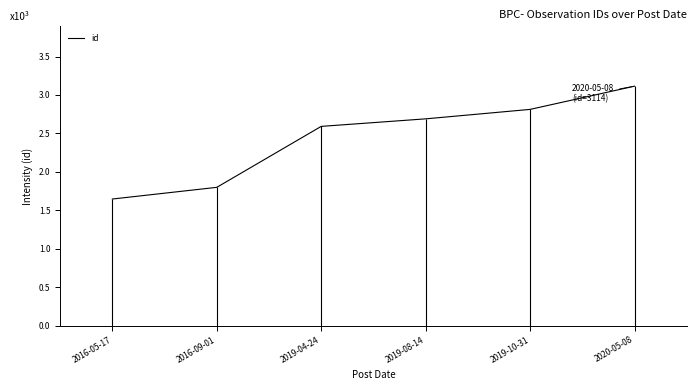

List the labels in order of value, smallest first.

2016-05-17, 2016-09-01, 2019-04-24, 2019-08-14, 2019-10-31, 2020-05-08